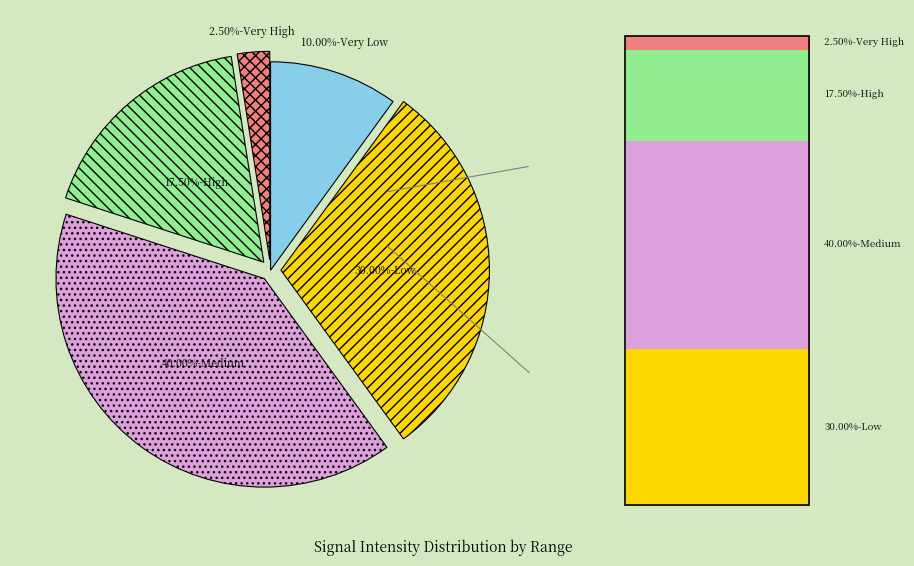

Does any single category account for the majority?

No